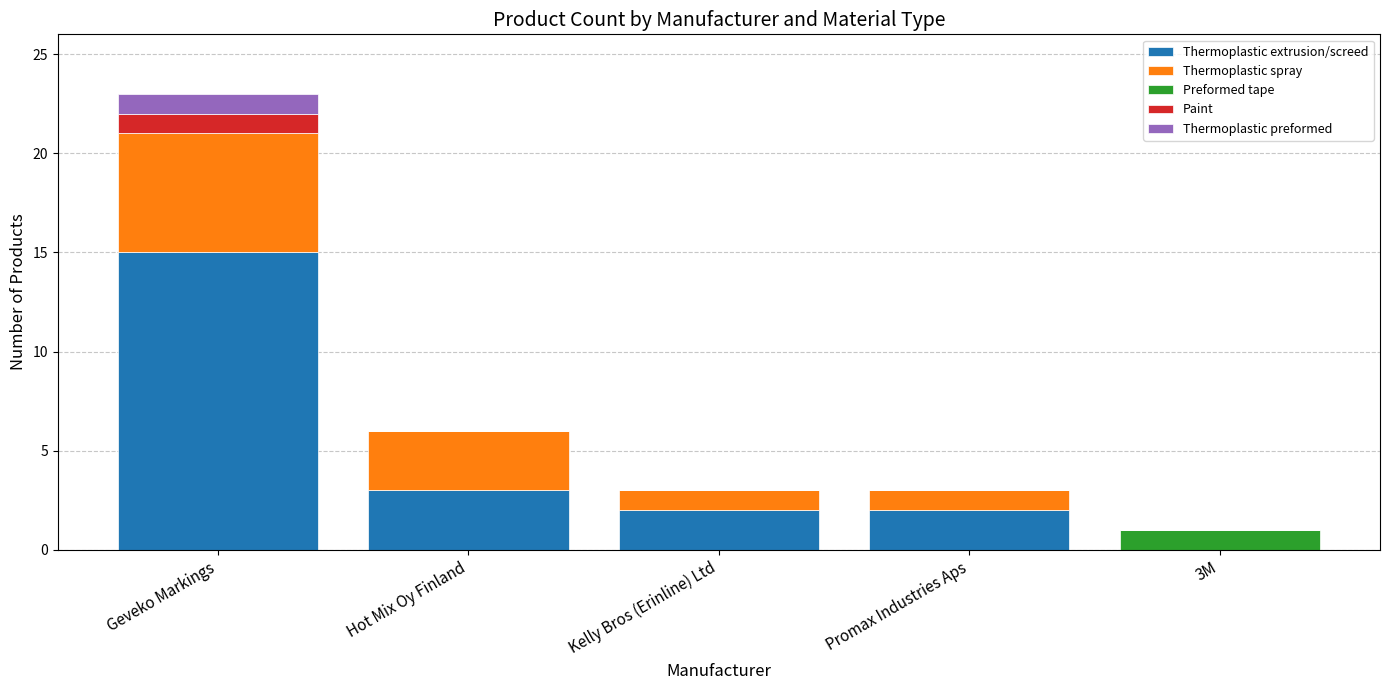

What is the sum of the Thermoplastic extrusion/screed values at Hot Mix Oy Finland and Kelly Bros (Erinline) Ltd?

5